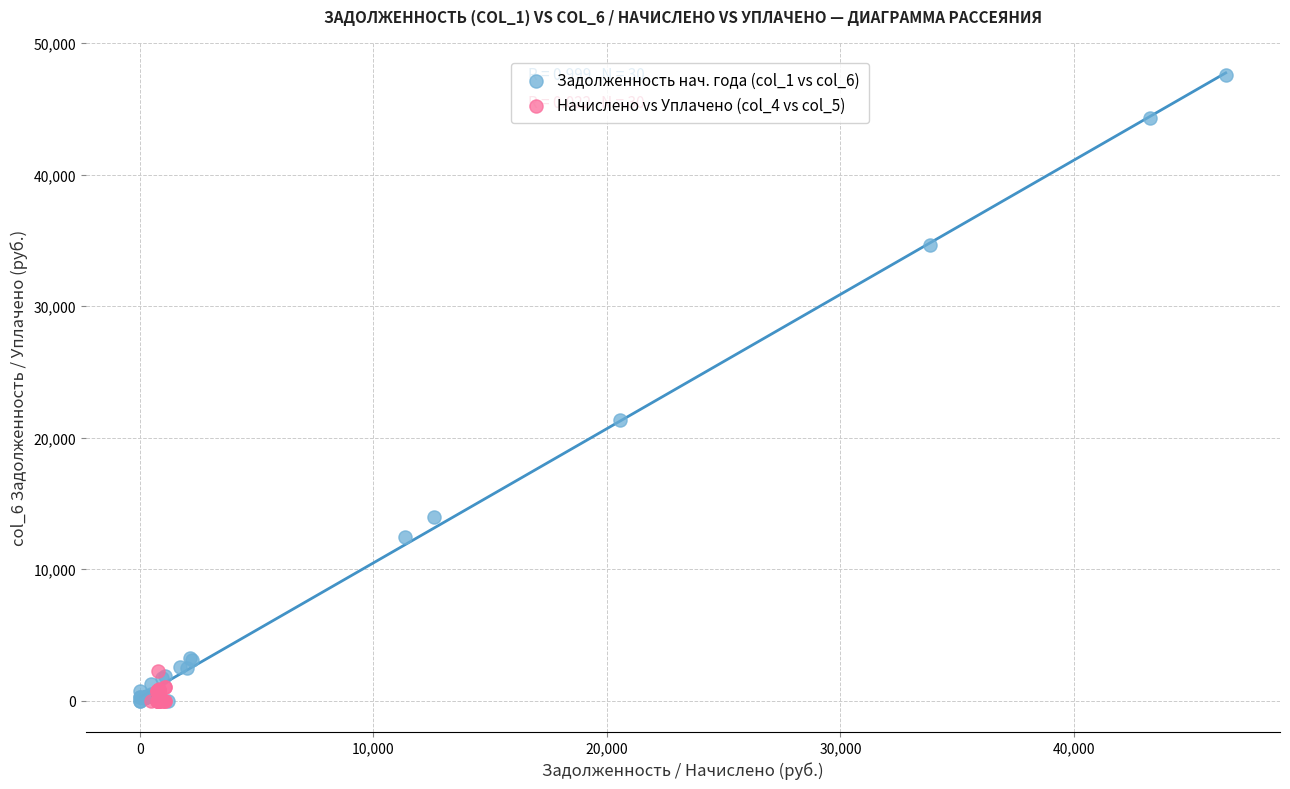

Which series contains the highest Y value?

Задолженность нач. года (col_1 vs col_6)